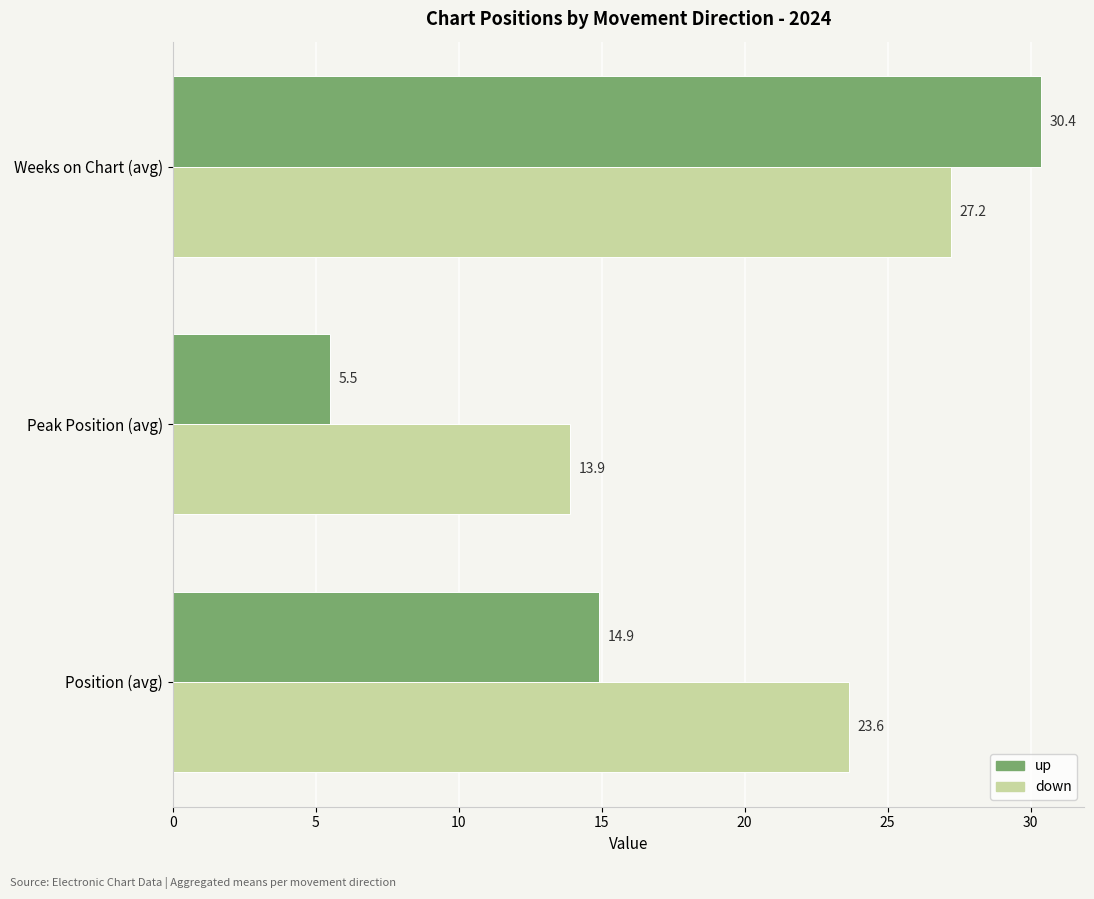

Which series has the largest range (max minus min)?

up